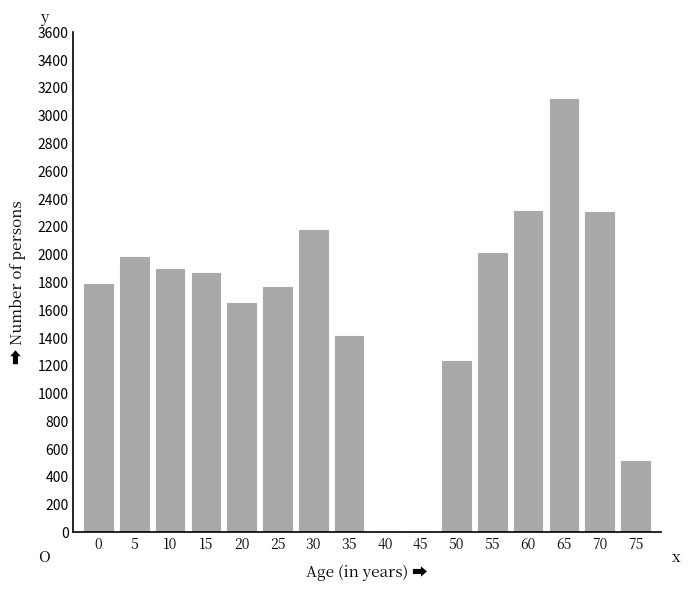

What is the change in value from 35 to 75?

-901